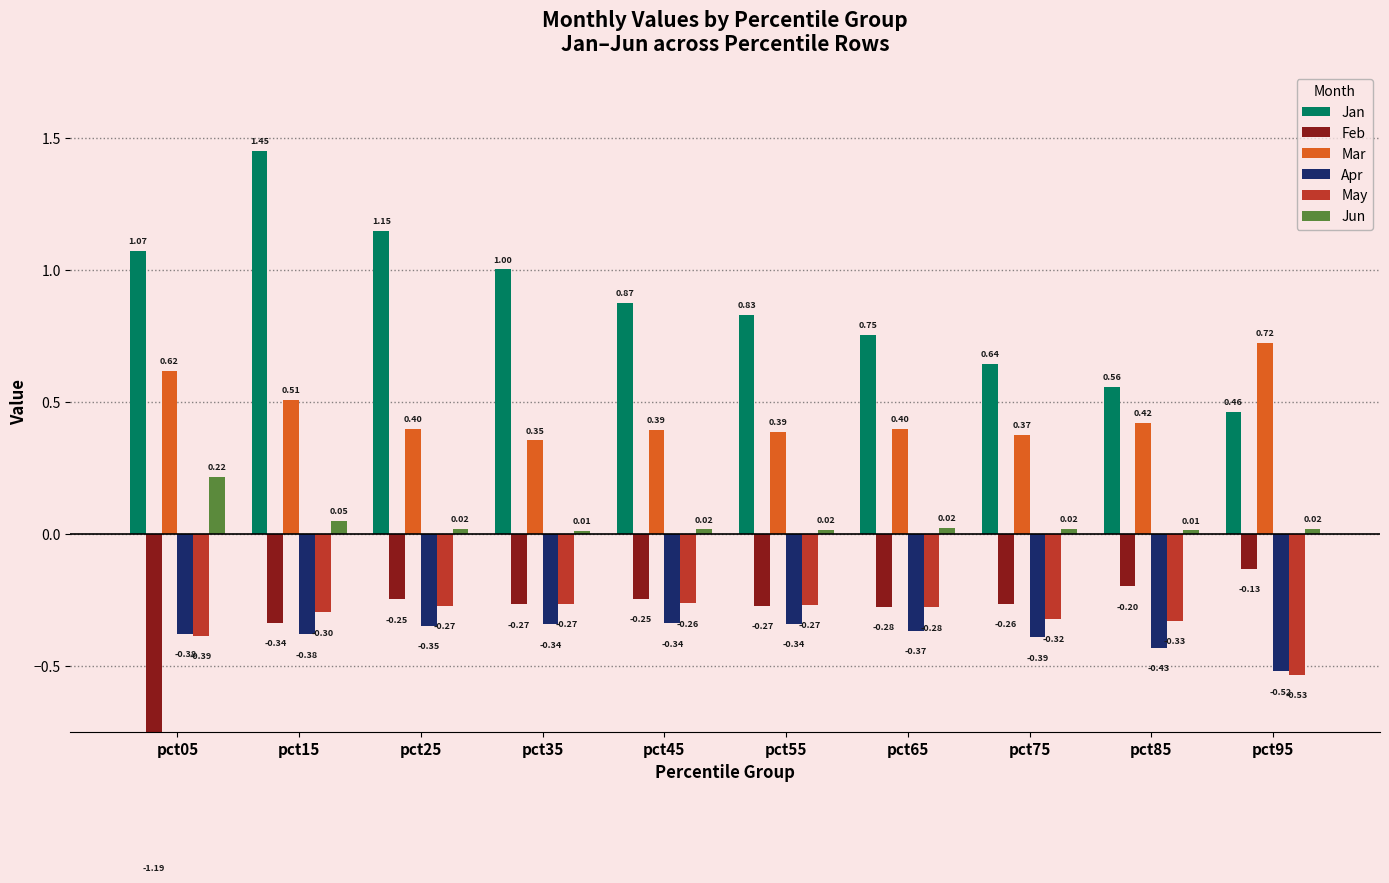

The value of Jan at pct65 is 1.0. True or false?

False